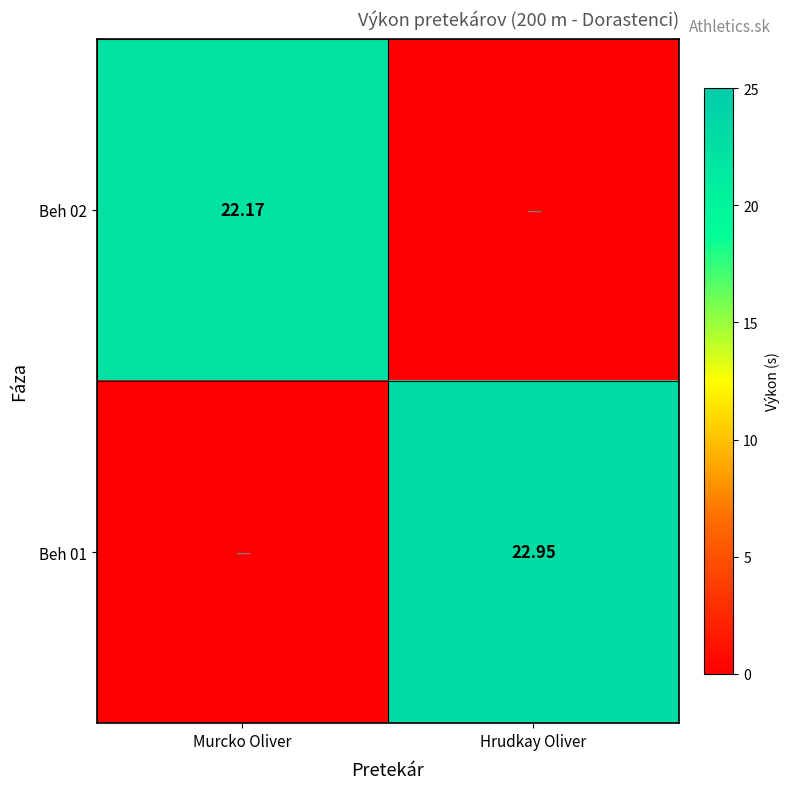

At which label is Beh 02 closest to 11?

Hrudkay Oliver